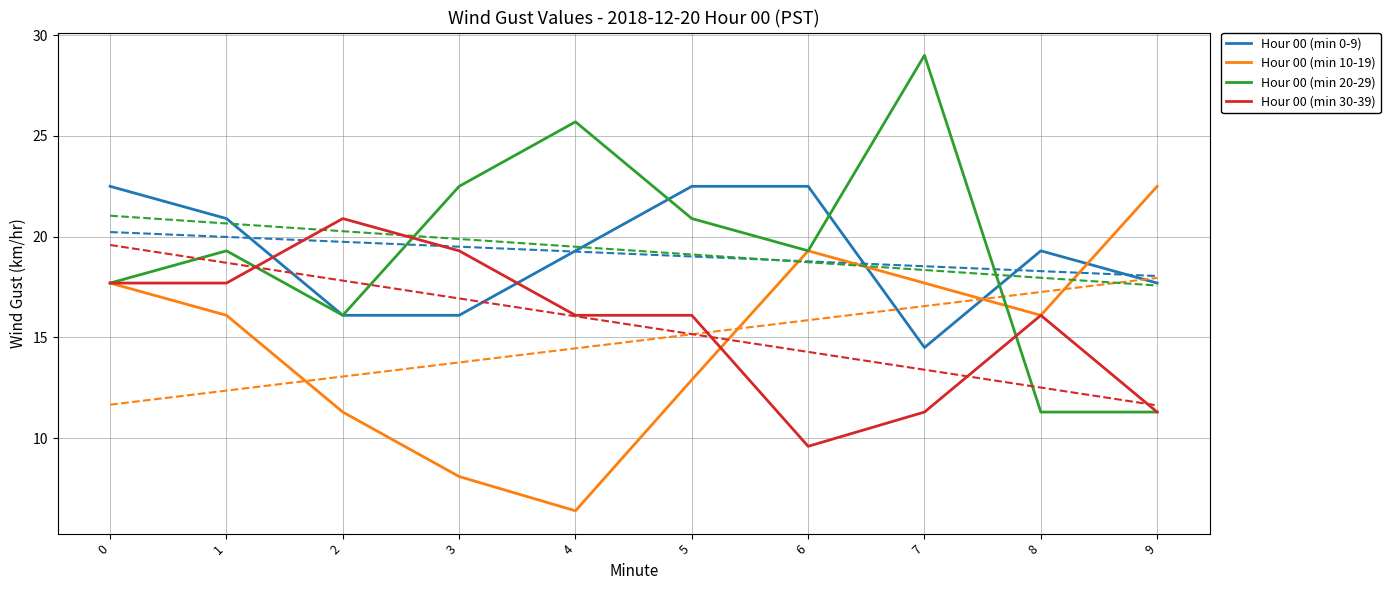

The Hour 00 (min 0-9) series shows 8.1 at 7. True or false?

False